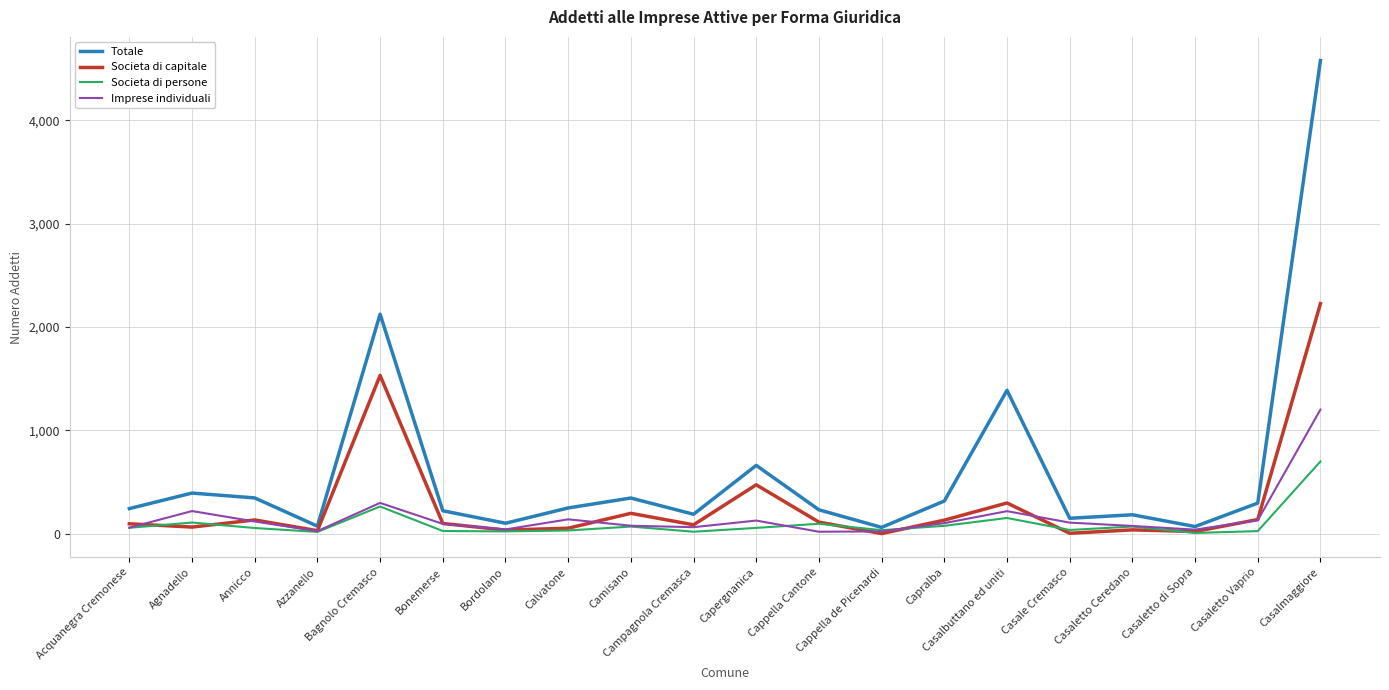

The value of Imprese individuali at Casalmaggiore is 2153. True or false?

False